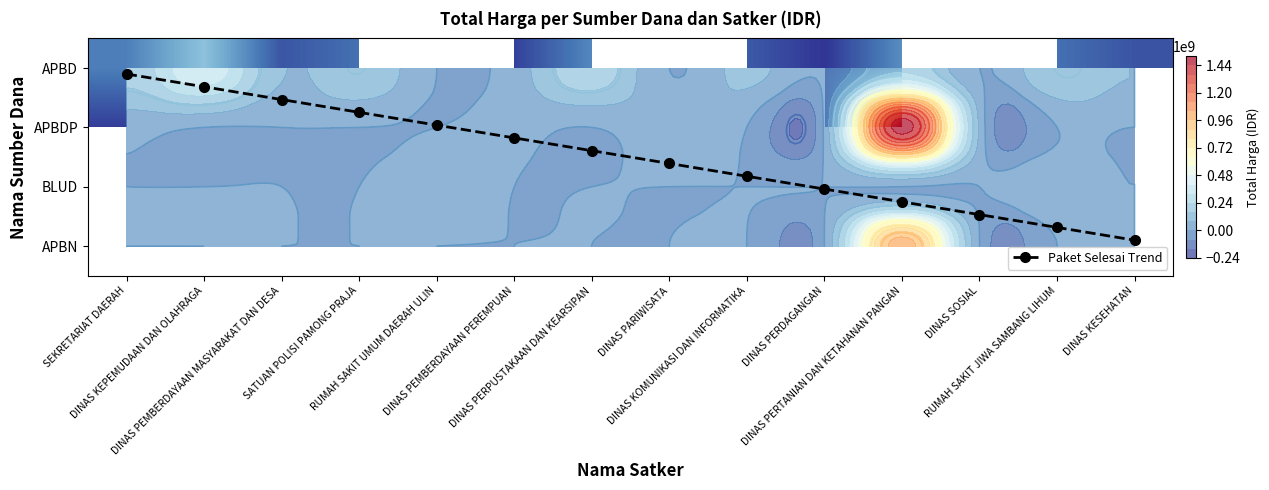

What is the greatest value displayed?

1486800150.0